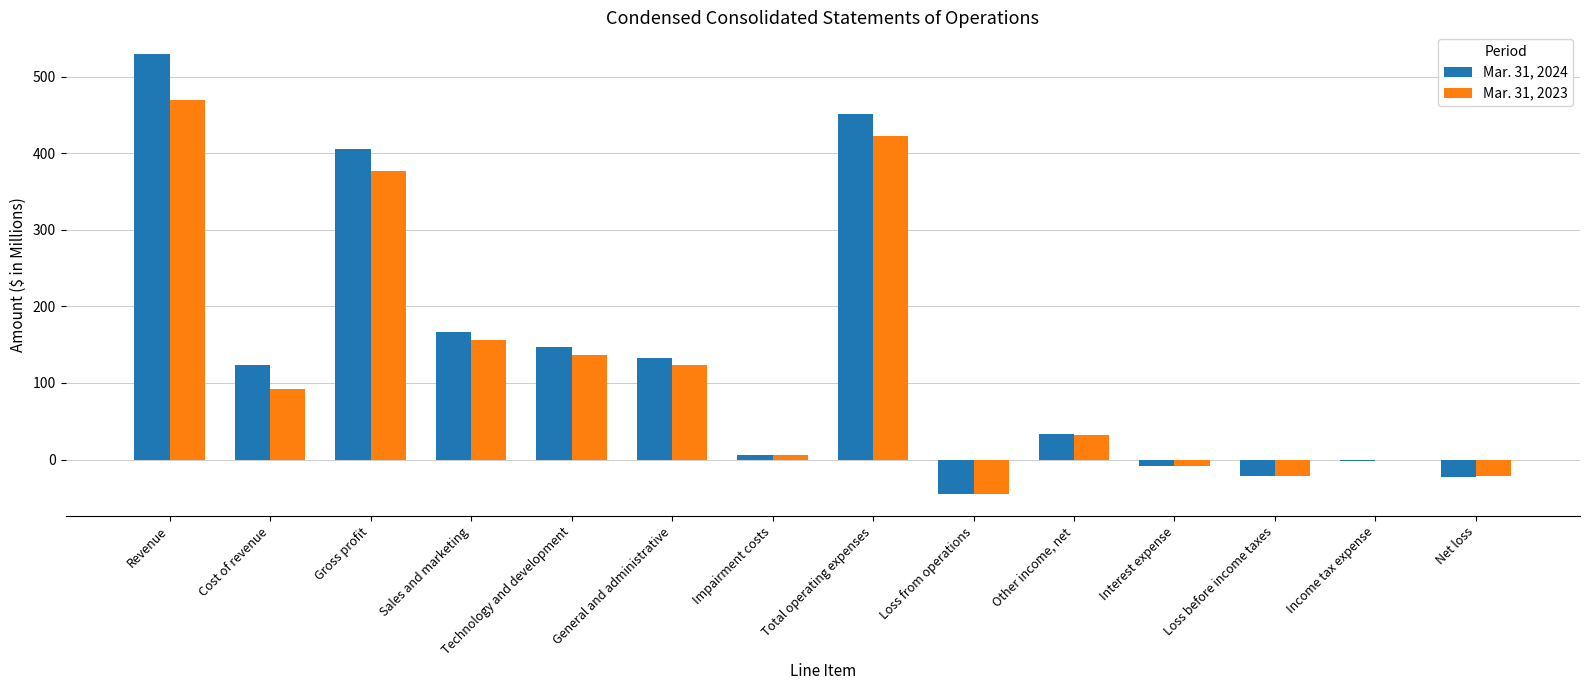

Which series changed the most between Gross profit and Other income, net?

Mar. 31, 2024